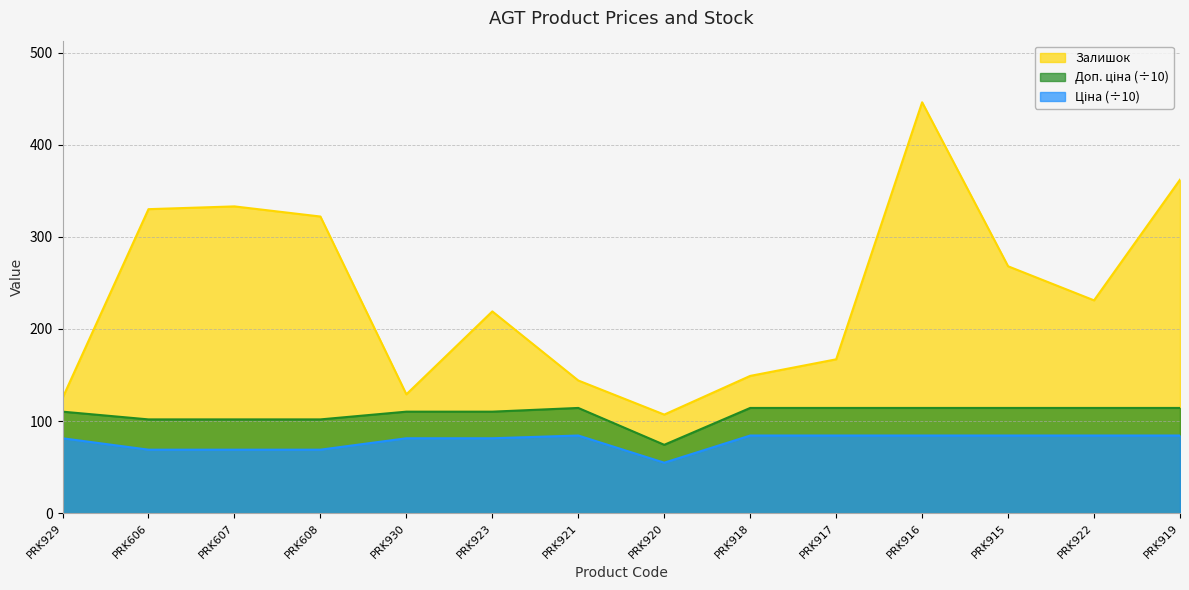

What is the spread (max minus min) of values at PRK607?

264.1